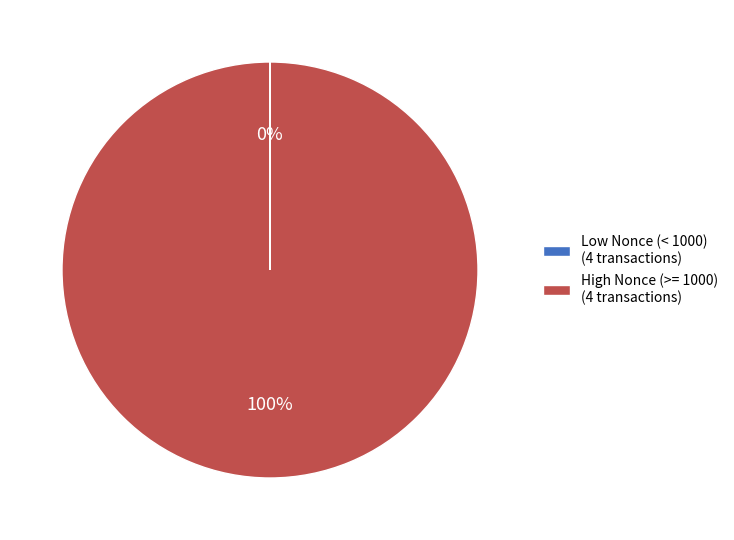

Which slice is the largest?

High Nonce (>= 1000) (4 transactions)